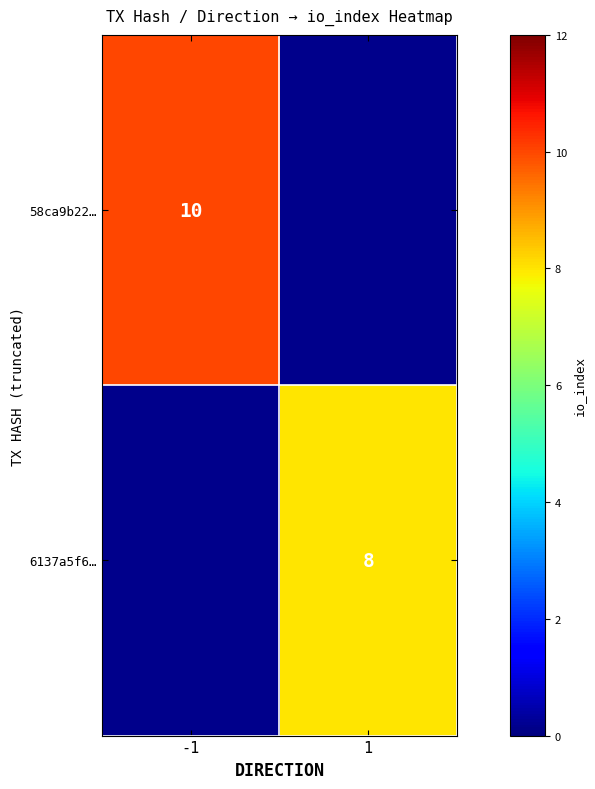

The value of 58ca9b22… at -1 is 10. True or false?

True